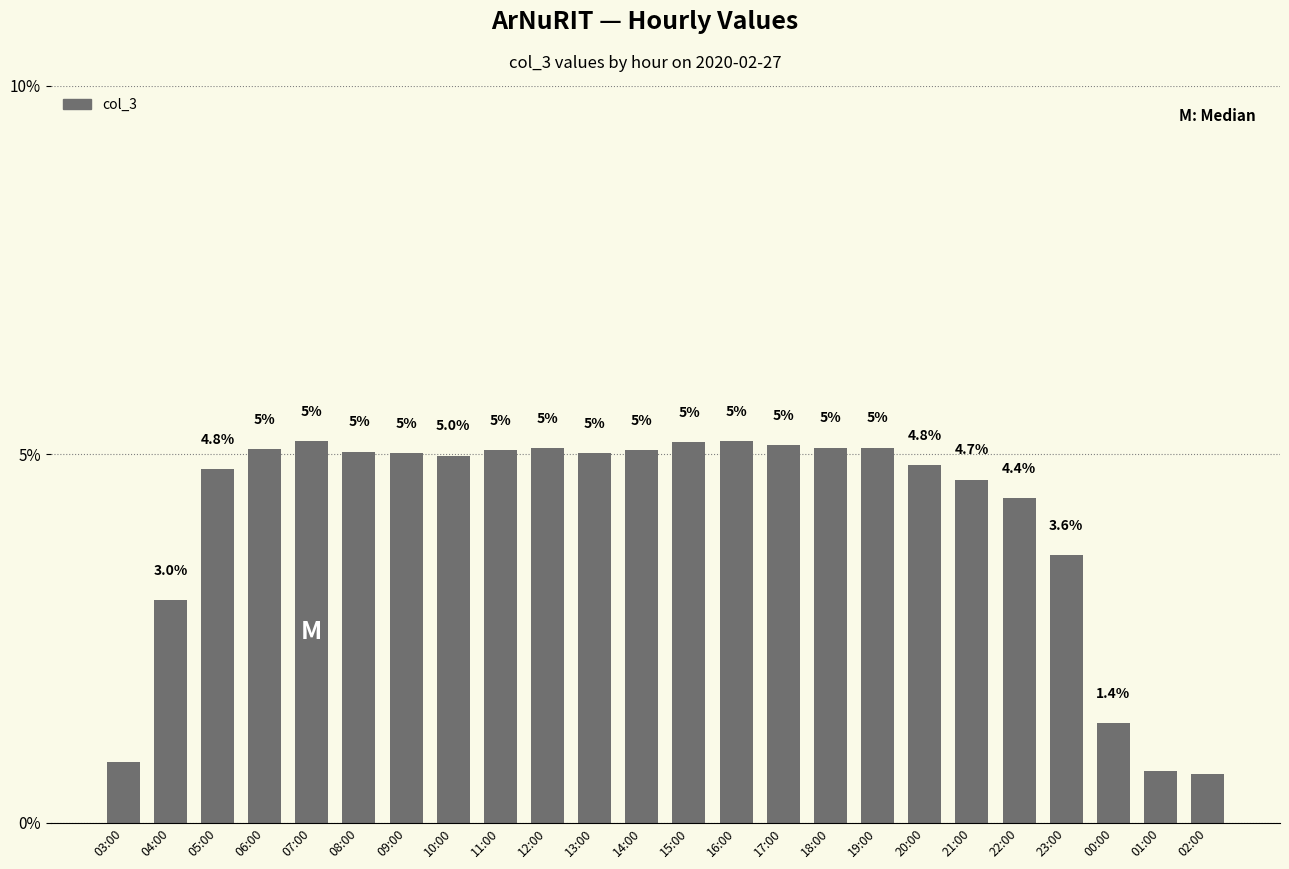

What is the ratio of the value at 12:00 to the value at 20:00?

1.0